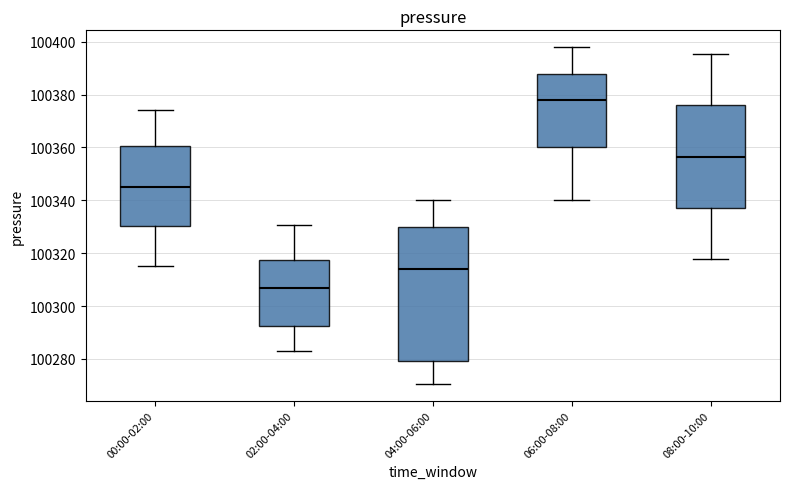

Reading left to right, read every box against the y-axis: the position of its median line, the range the box covers, and the ends of its whiskers. The values are not printed on the chart, so give them approximately, as read against the axis.

00:00-02:00: median 100344, box 100330 to 100360, whiskers 100316 to 100374
02:00-04:00: median 100306, box 100292 to 100318, whiskers 100282 to 100330
04:00-06:00: median 100314, box 100280 to 100330, whiskers 100270 to 100340
06:00-08:00: median 100378, box 100360 to 100388, whiskers 100340 to 100398
08:00-10:00: median 100356, box 100338 to 100376, whiskers 100318 to 100396